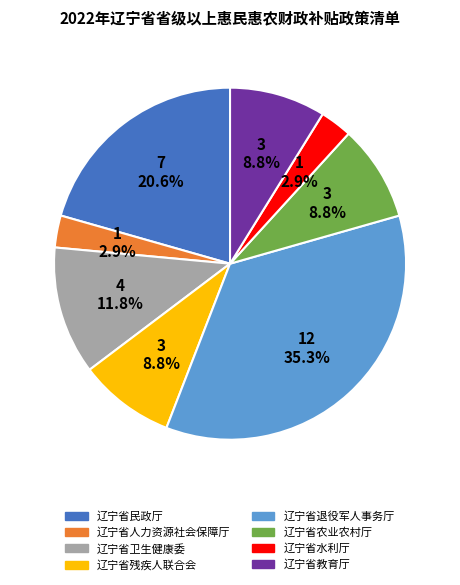

Is there a majority slice in this chart?

No